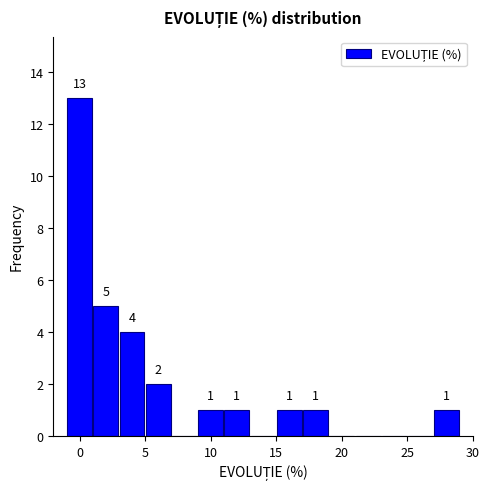

Which range on the x-axis has the tallest bar?

-1 to 1